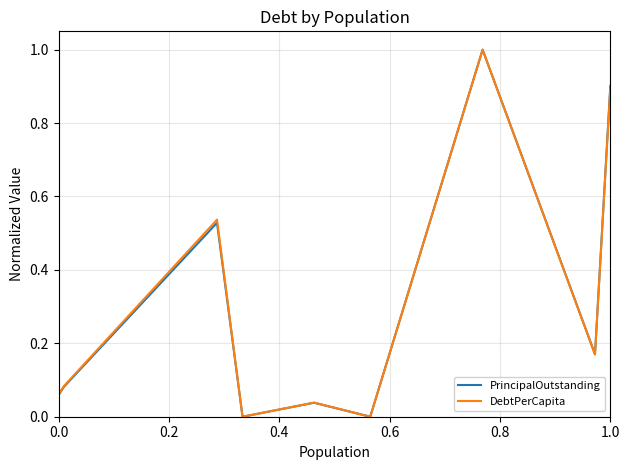

What is the highest value of the DebtPerCapita series?

1.0